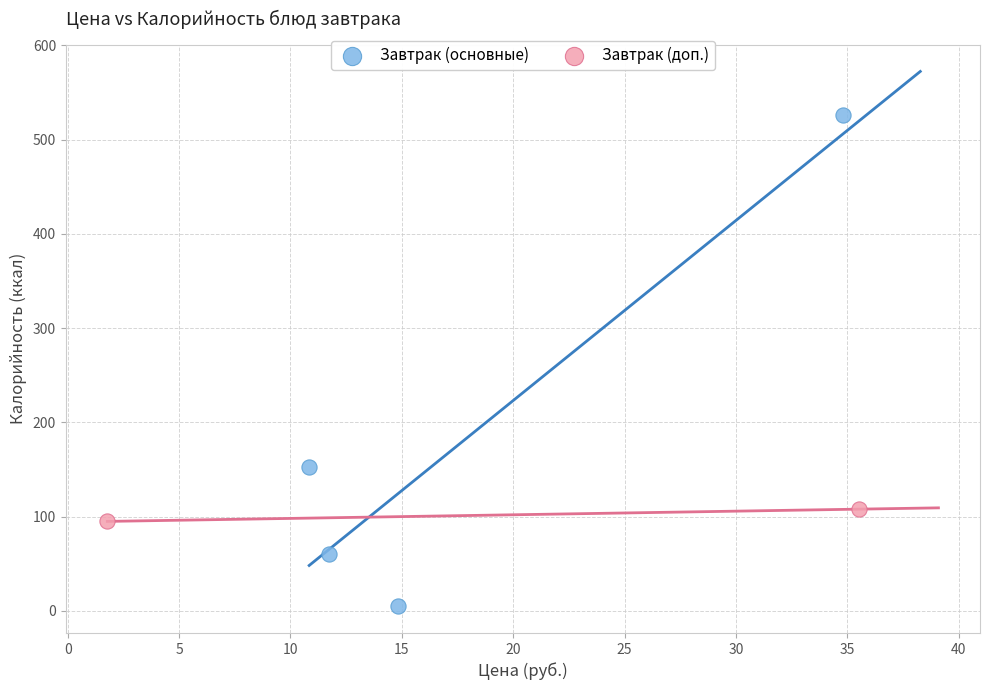

Which series contains the lowest Y value?

Завтрак (основные)